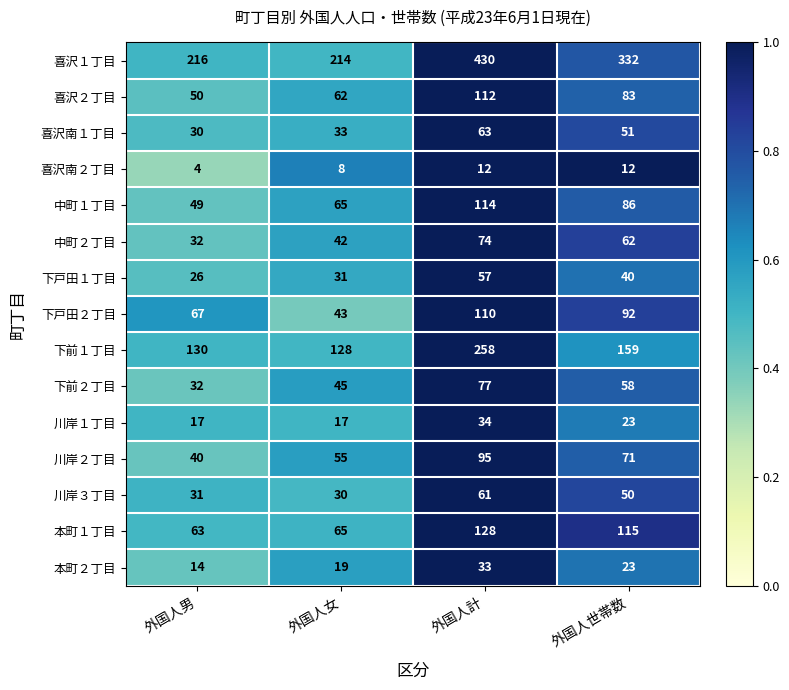

At which label does 本町１丁目 first exceed 115?

外国人計